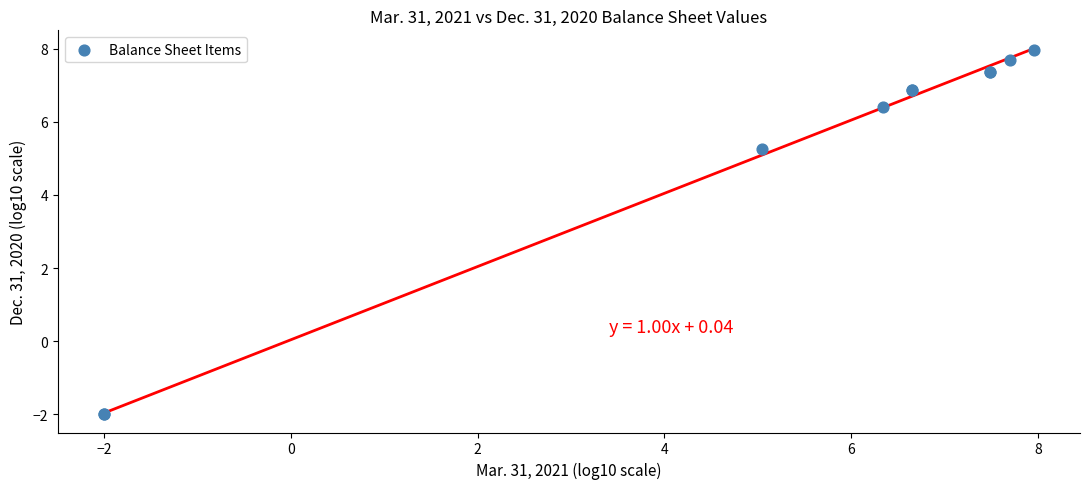

What Y value in the scatter plot is closest to 2?

5.3